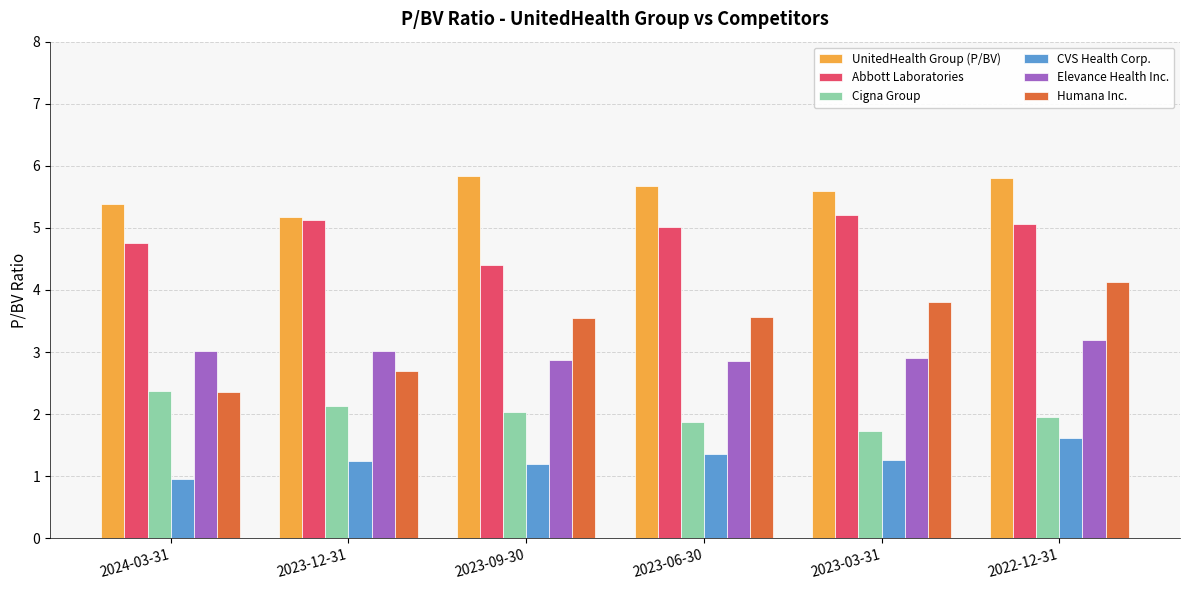

What is the sum of all Elevance Health Inc. values?

17.9